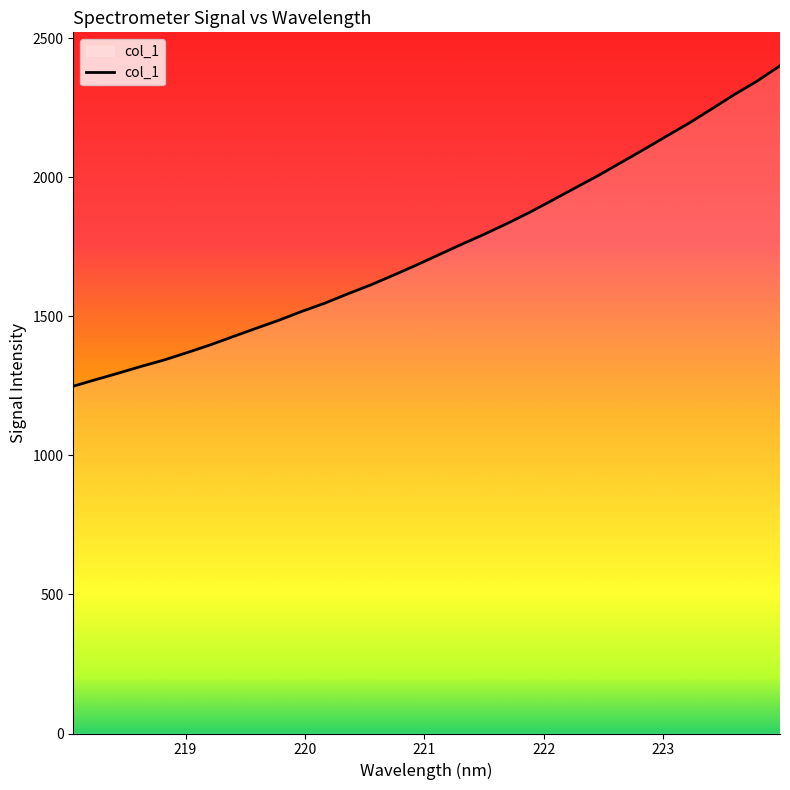

What is the greatest value displayed?

2401.8